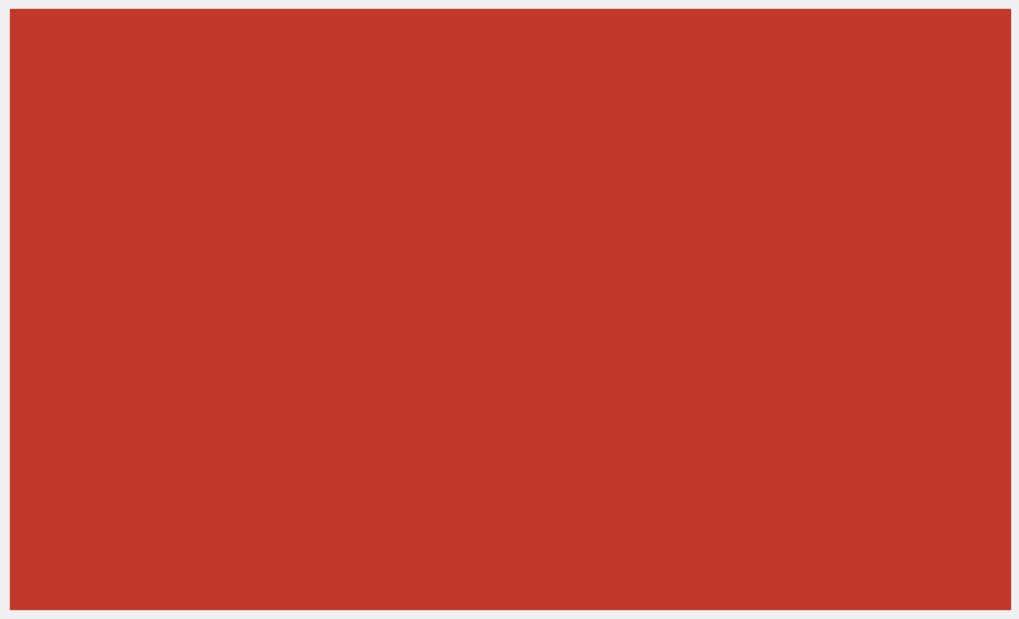

Which series has the largest range (max minus min)?

Dec. 31, 2024